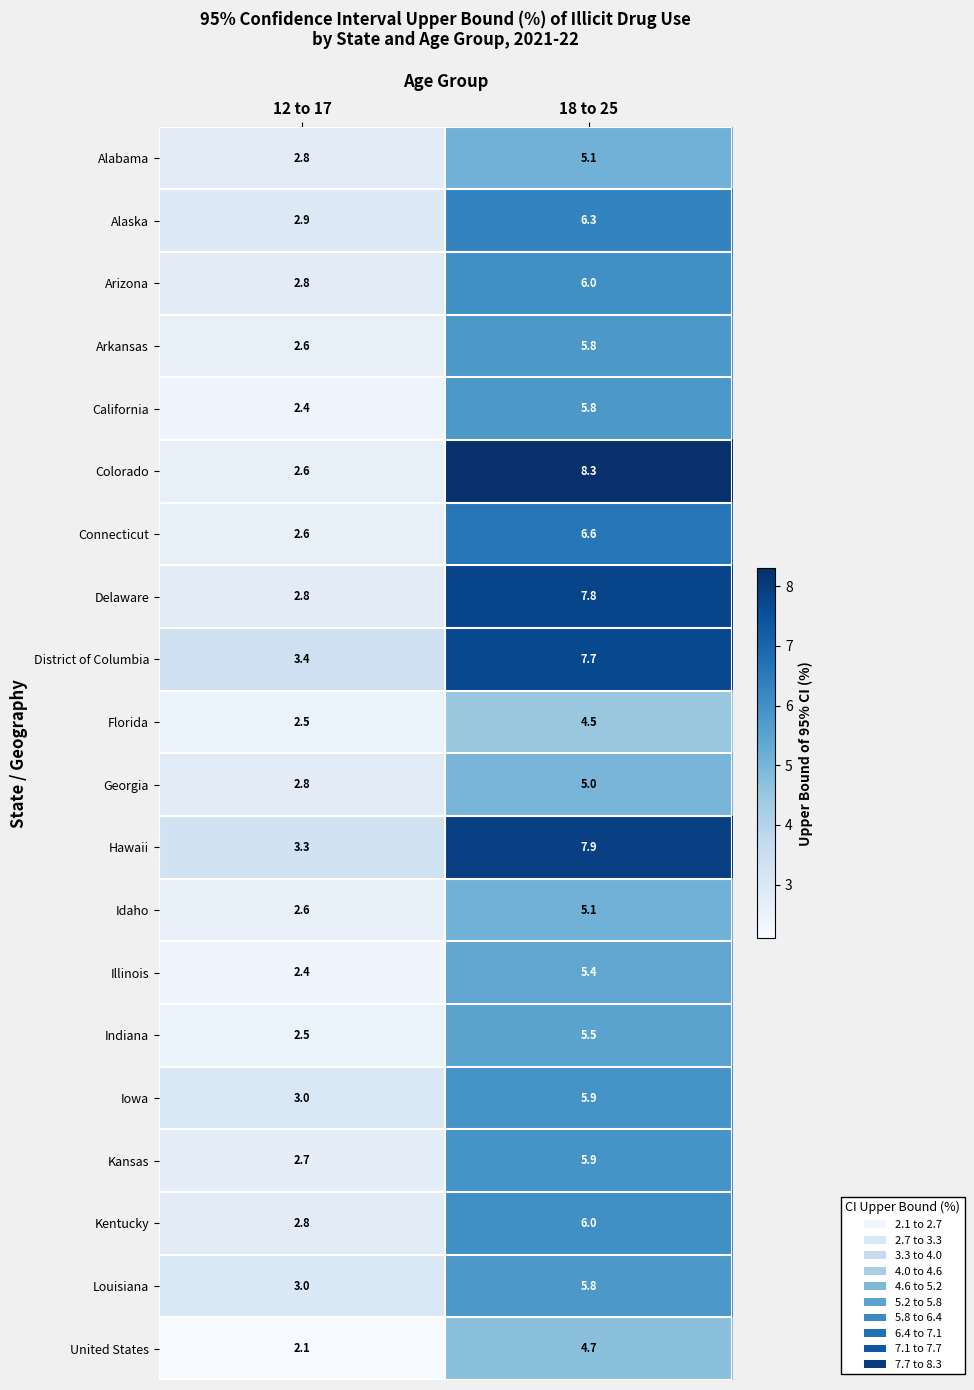

The Louisiana series shows 3.3 at 18 to 25. True or false?

False